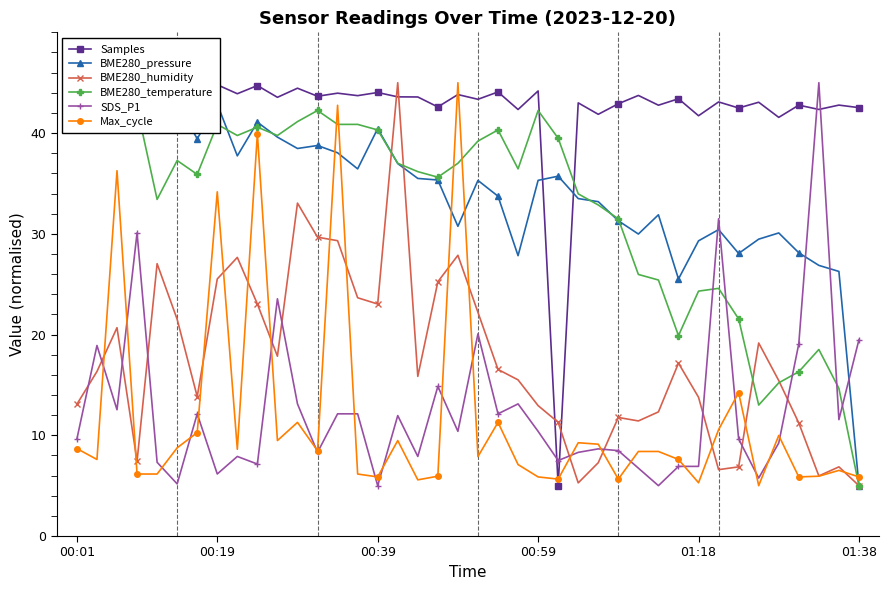

At 6, list the series in order from largest to smallest.

Samples, BME280_pressure, BME280_temperature, BME280_humidity, SDS_P1, Max_cycle